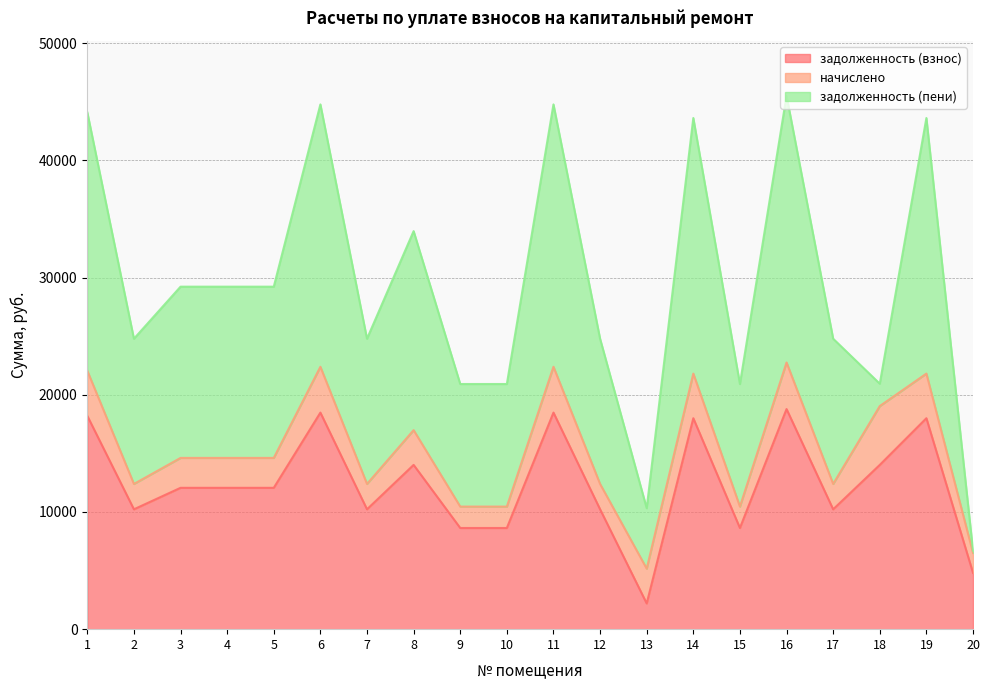

Where is the first local minimum for задолженность (пени)?

2